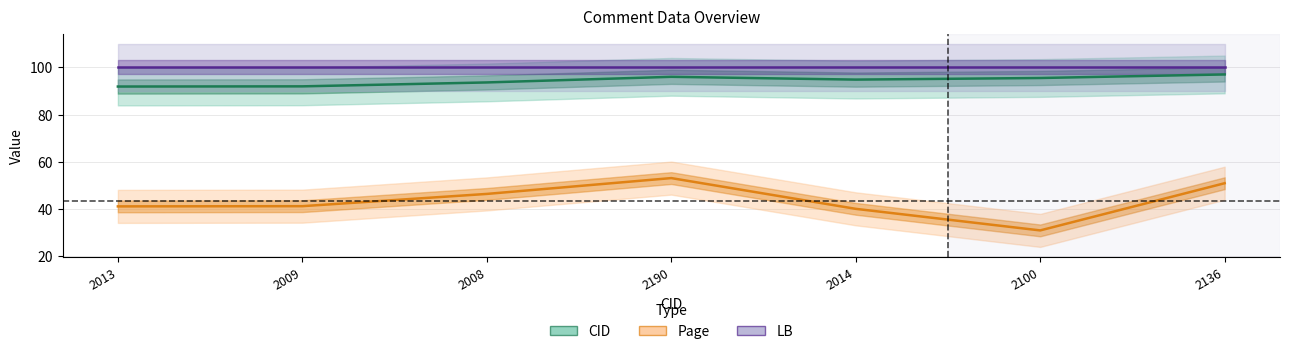

How many lines are shown in the chart?

3